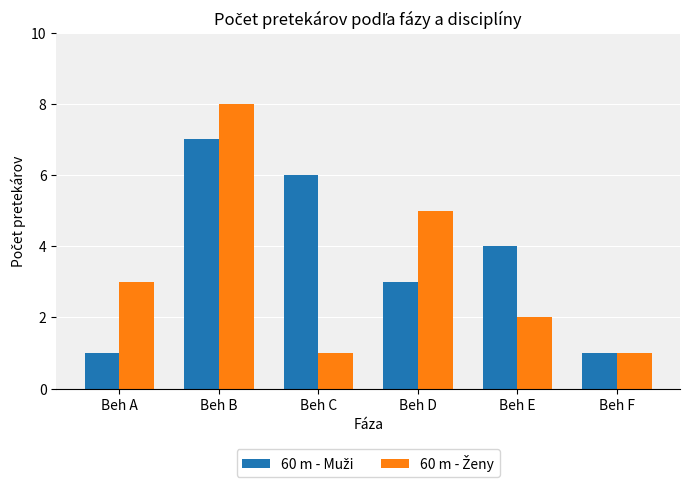

What is the spread (max minus min) of values at Beh C?

5